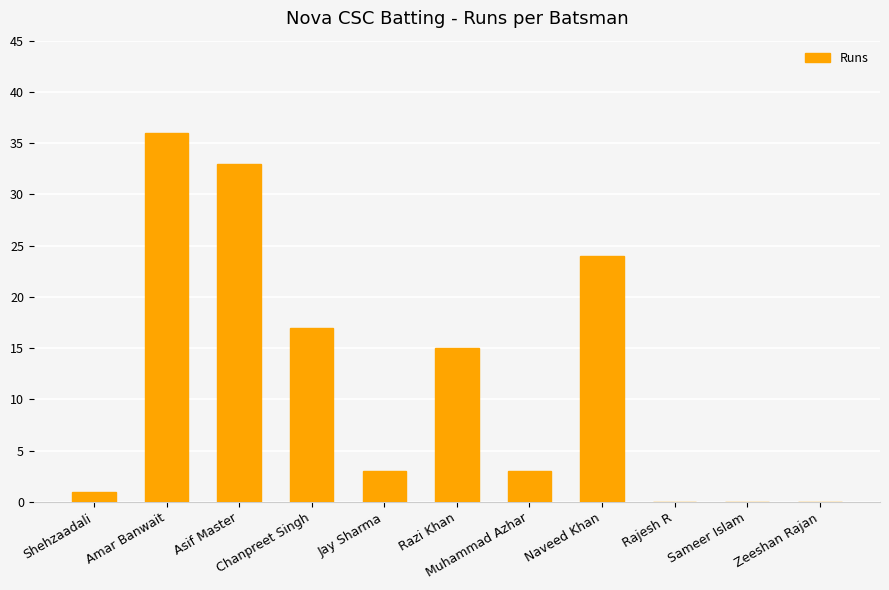

What is the maximum value shown in the chart?

36